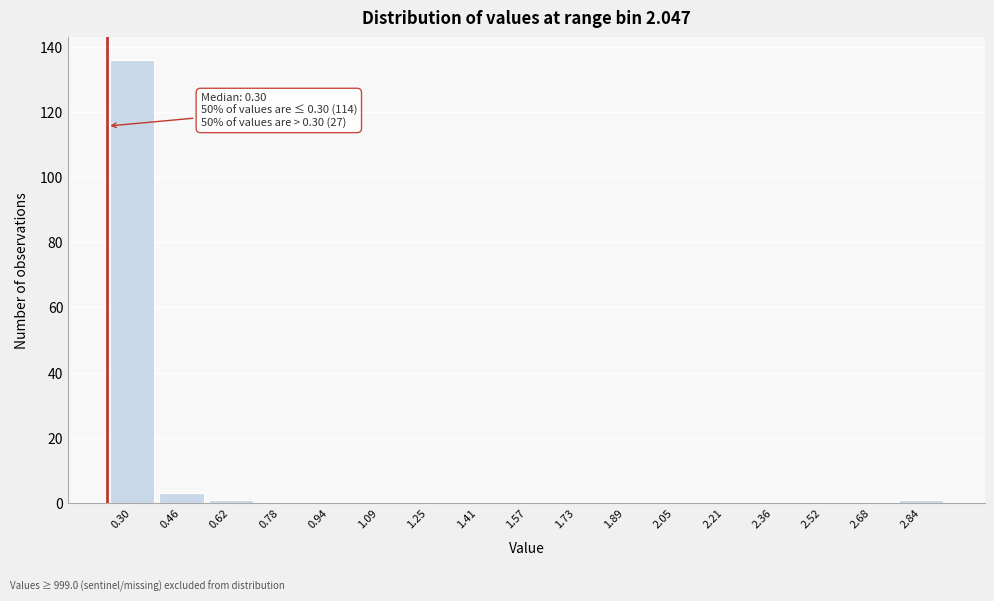

Reading left to right, transcribe all the data shown in this chart.

0.30=136	0.46=3	0.62=1	0.78=0	0.94=0	1.09=0	1.25=0	1.41=0	1.57=0	1.73=0	1.89=0	2.05=0	2.21=0	2.36=0	2.52=0	2.68=0	2.84=1